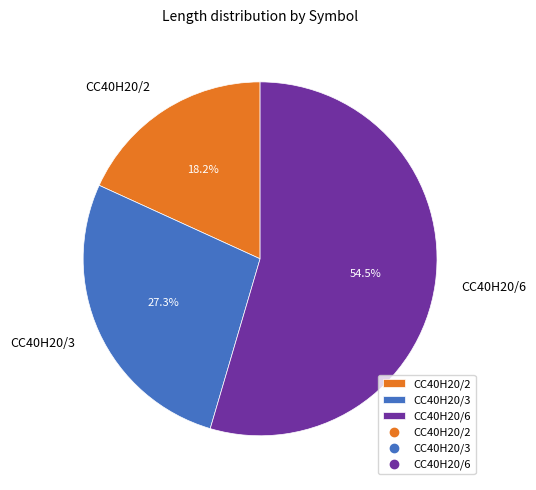

To the nearest percent, what is the difference between the largest and smallest slice percentages?

36%